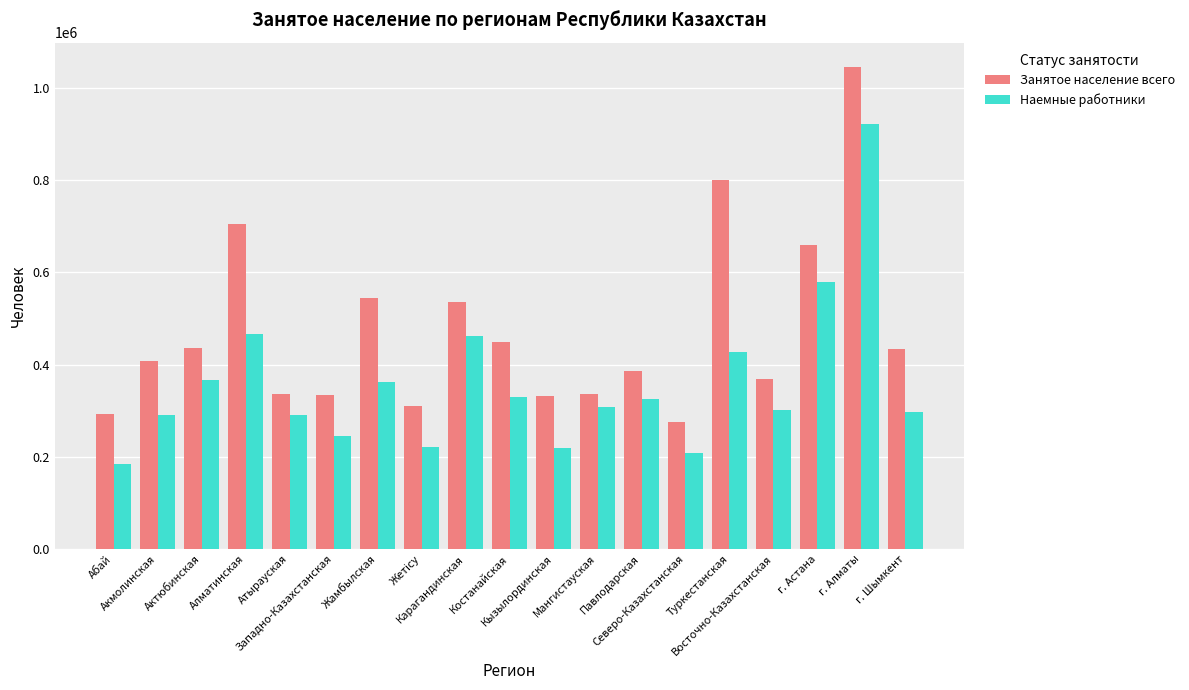

What is the sum of all Занятое население всего values?

8980987